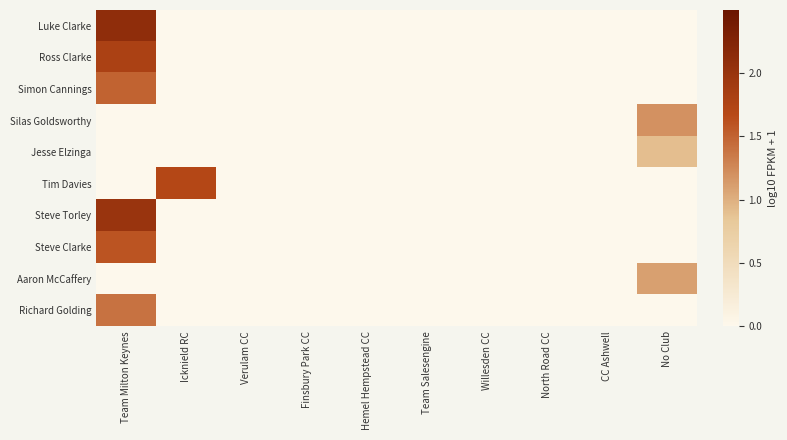

Between Finsbury Park CC and Hemel Hempstead CC, which series saw the biggest shift?

Luke Clarke